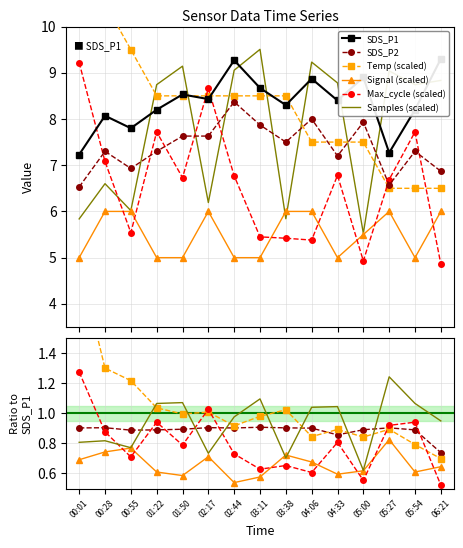

What is the spread (max minus min) of values at 01:22?

3.7